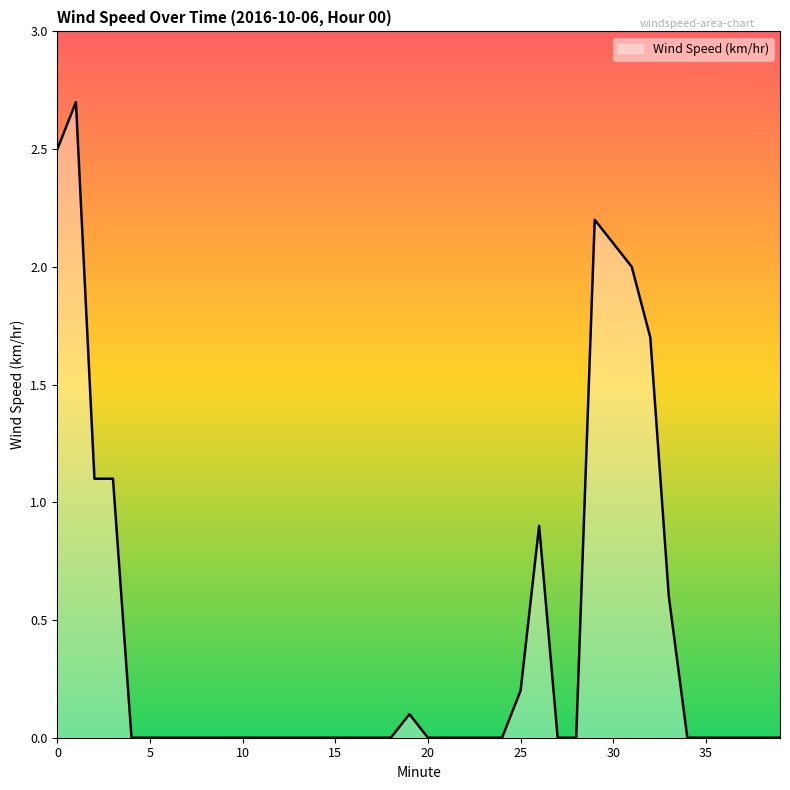

What is the greatest value displayed?

2.7